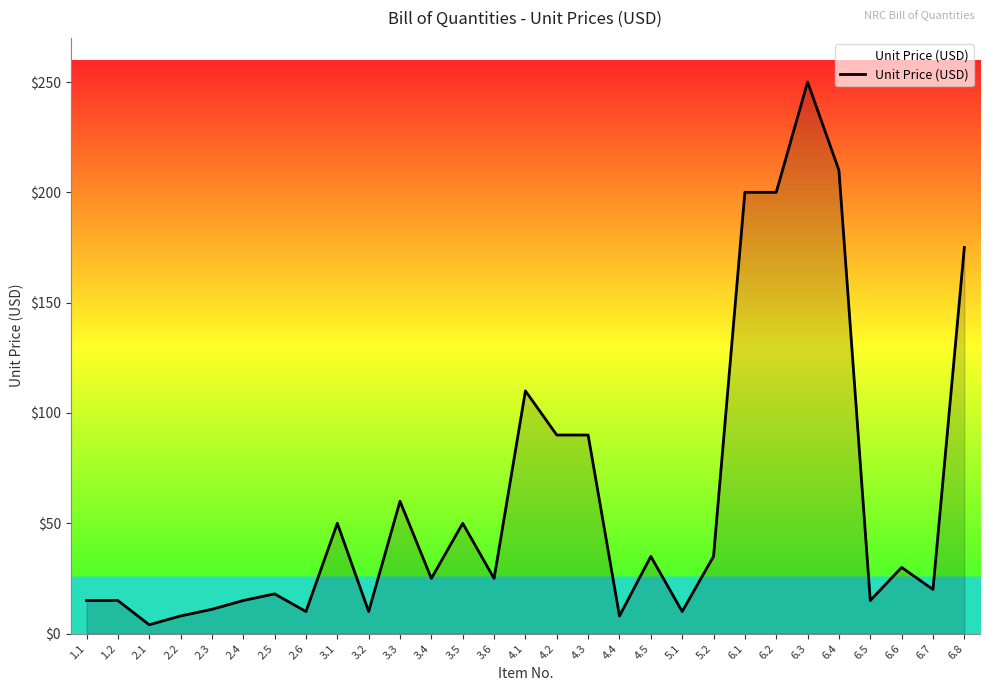

What is the difference between the values at 5.1 and 4.2?

80